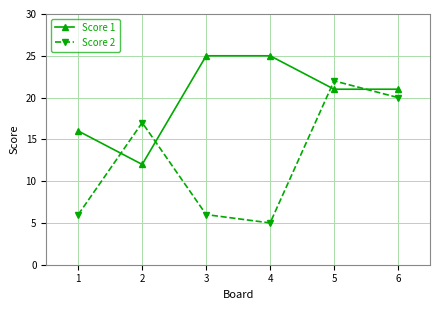

What is the total value across all series at 6?

41